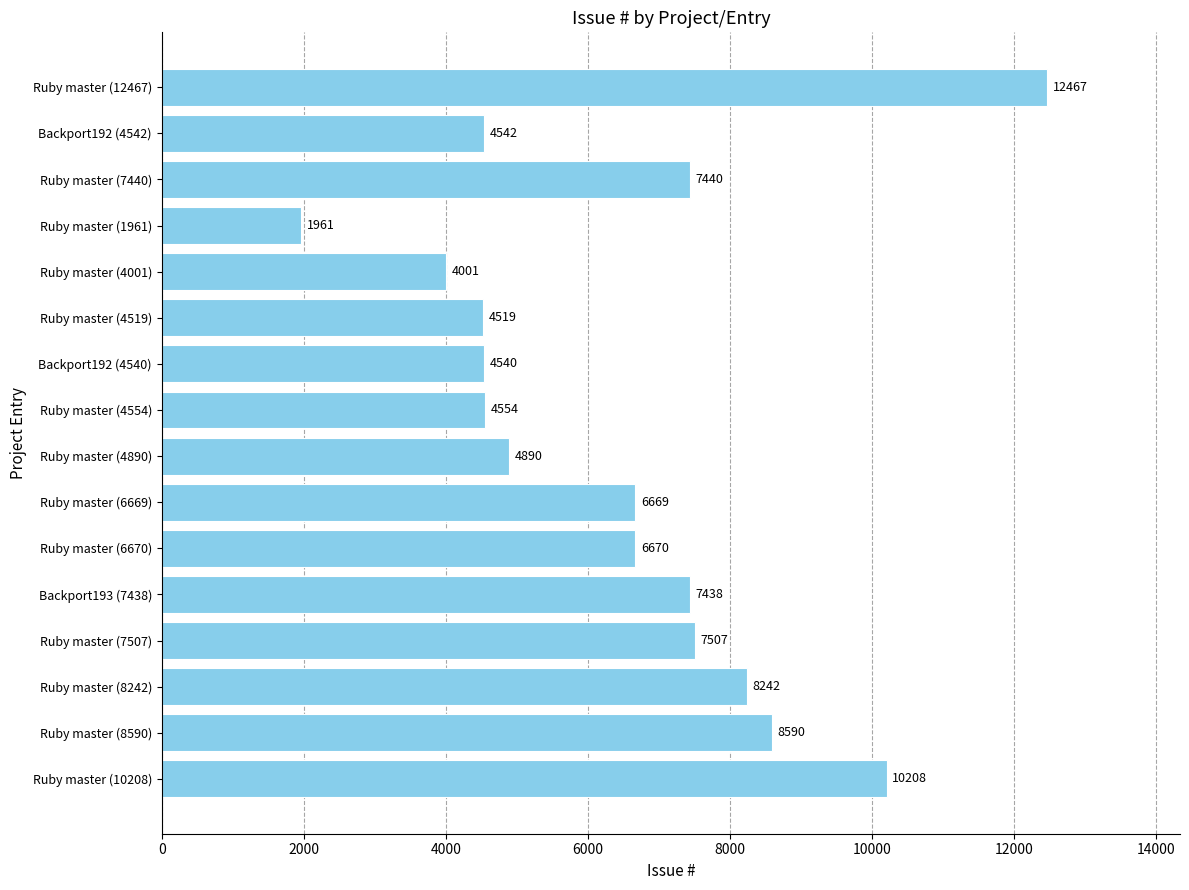

Where is the data nearest to the value 7214?

Backport193 (7438)